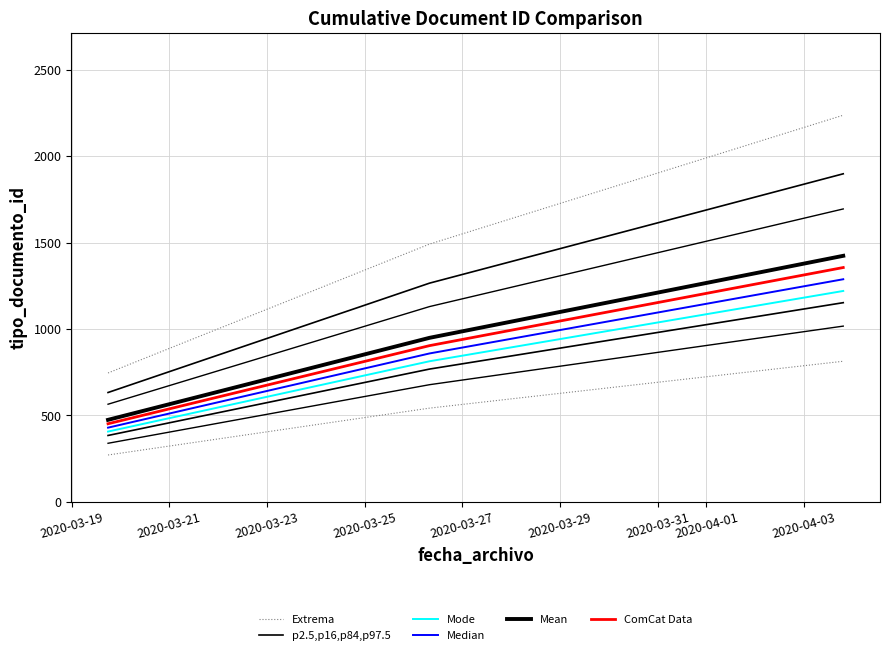

Rank the categories by Mean value from lowest to highest.

2020-03-19, 2020-03-21, 2020-03-23